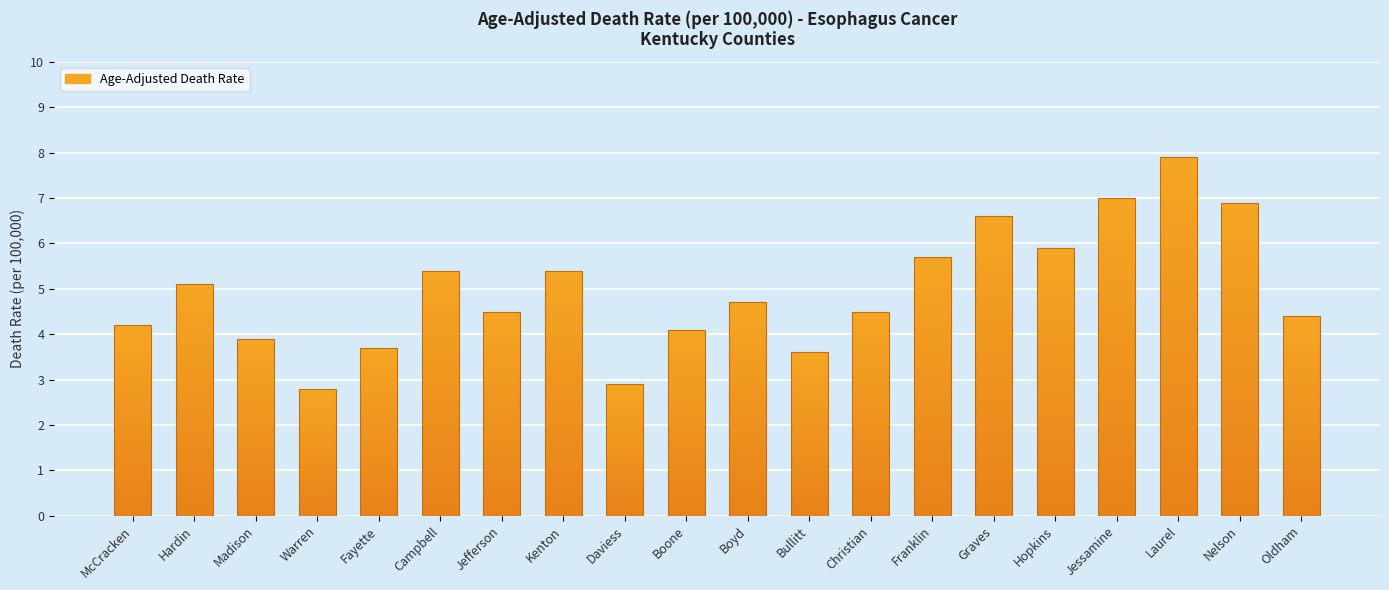

List the labels in order of value, largest first.

Laurel, Jessamine, Nelson, Graves, Hopkins, Franklin, Campbell, Kenton, Hardin, Boyd, Jefferson, Christian, Oldham, McCracken, Boone, Madison, Fayette, Bullitt, Daviess, Warren